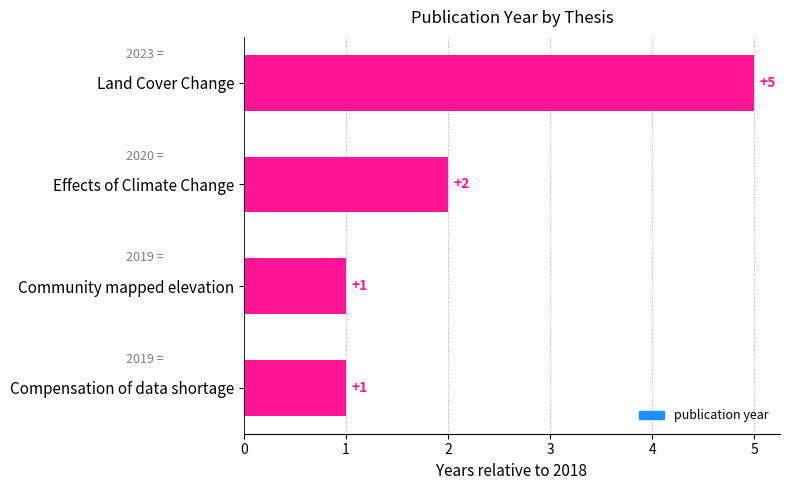

What is the ratio of the value at Effects of Climate Change to the value at Land Cover Change?

0.4